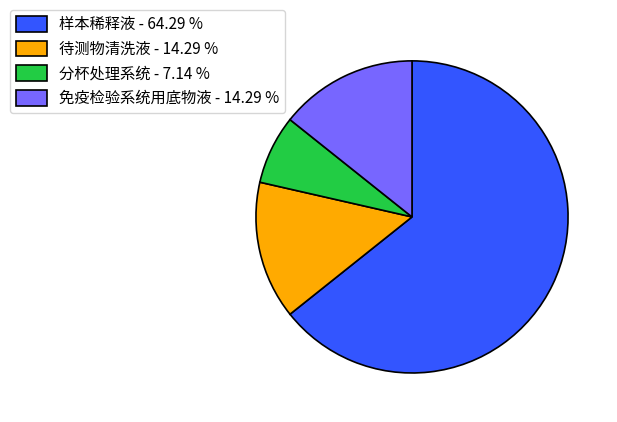

Is there a majority slice in this chart?

Yes